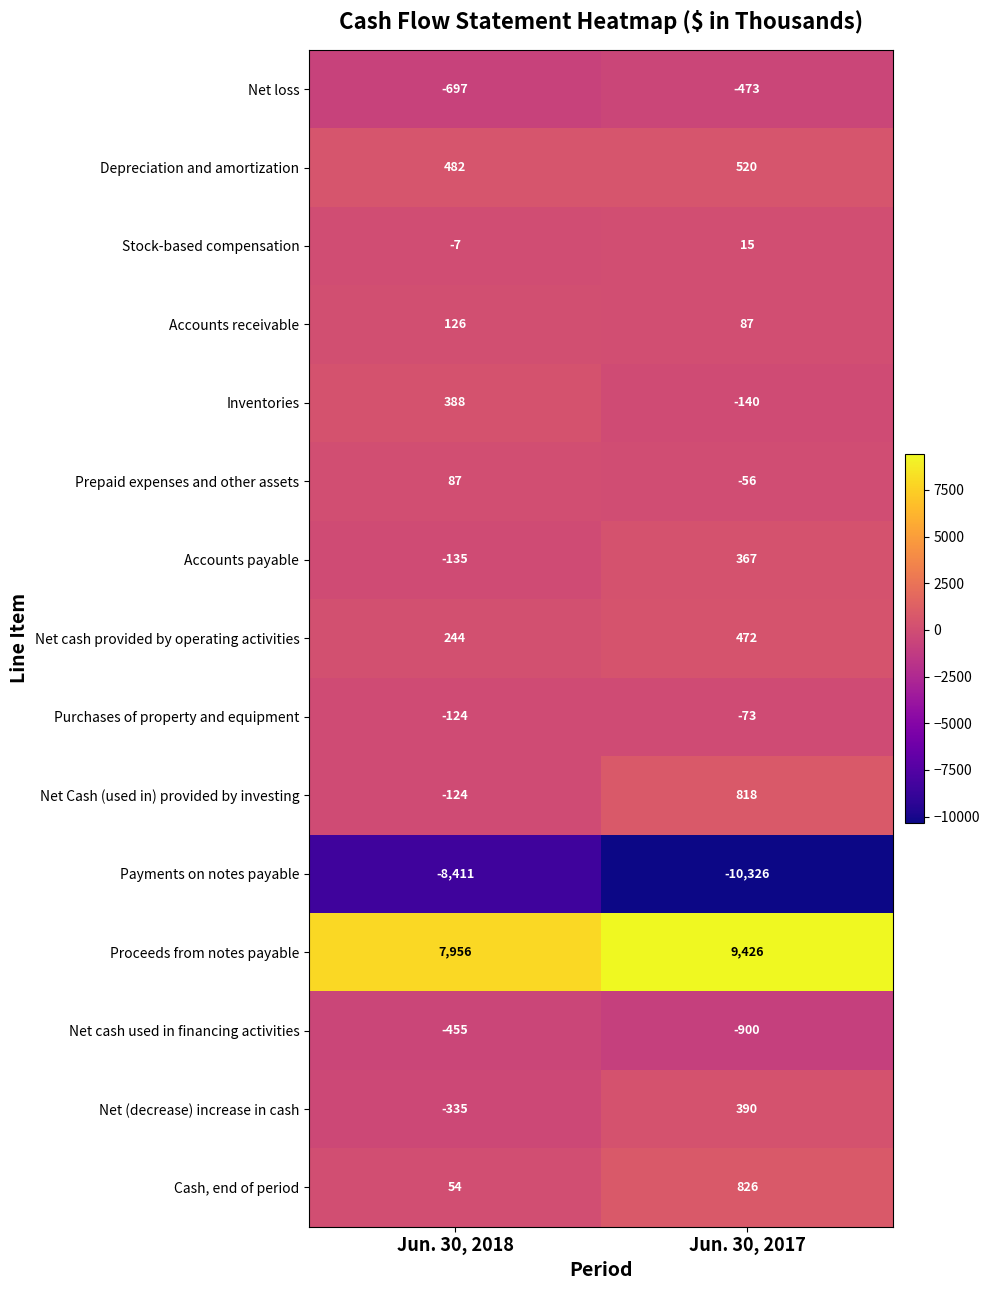

What is the average value of the Net cash provided by operating activities series?

358